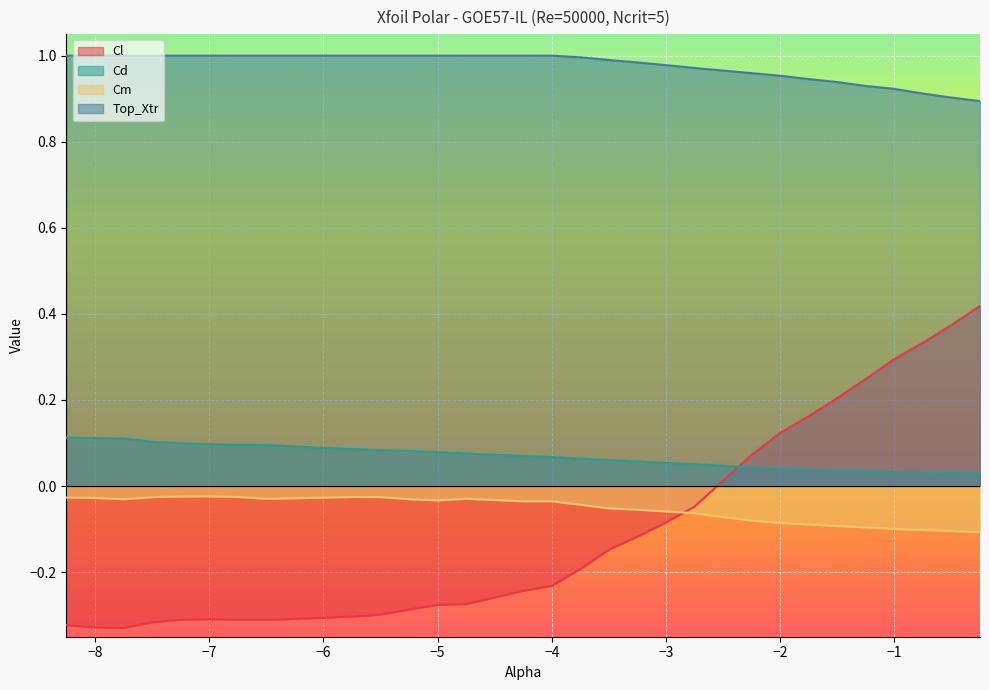

Which series has the largest total across all categories?

Top_Xtr